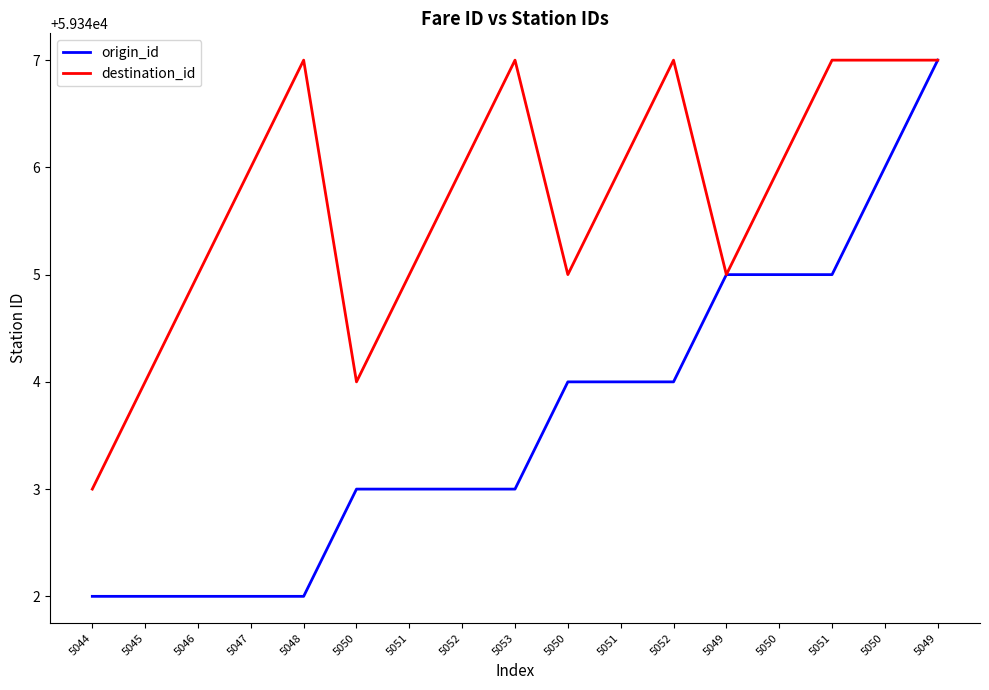

Is this an area chart (filled region under the line)?

No